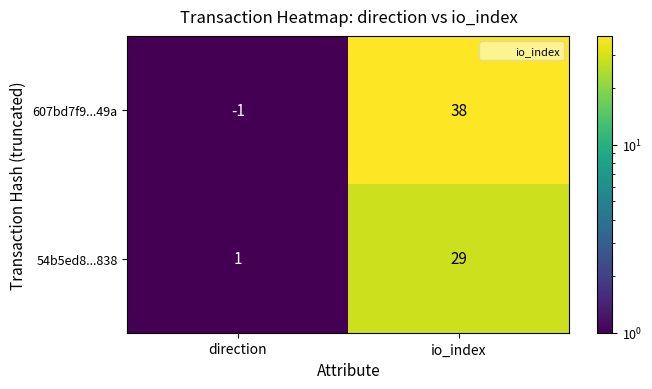

What is the approximate value of 607bd7f9...49a at io_index, to the nearest 10?

40